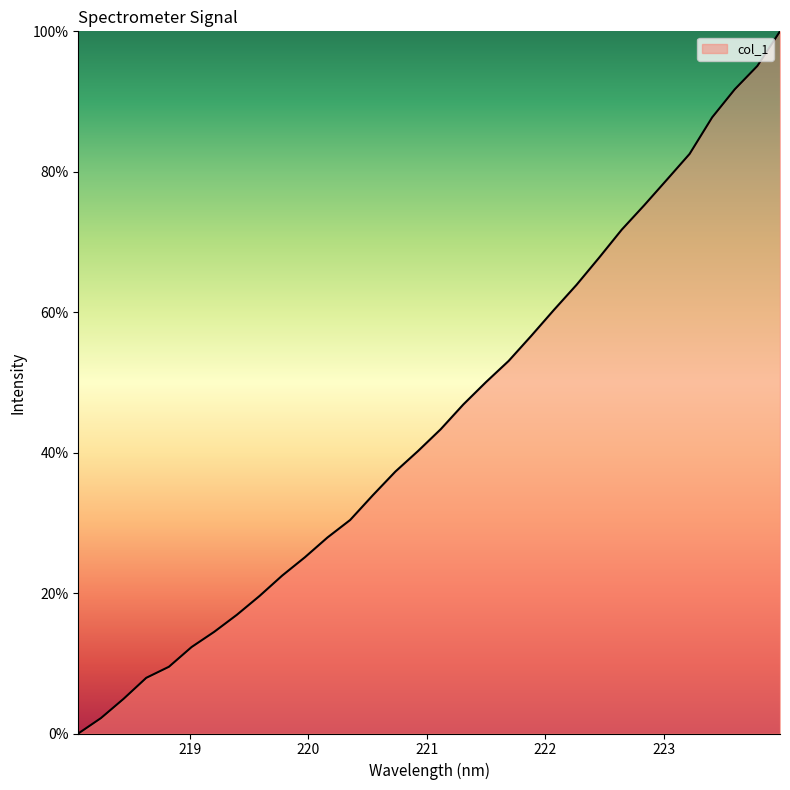

What is the greatest value displayed?

100.0